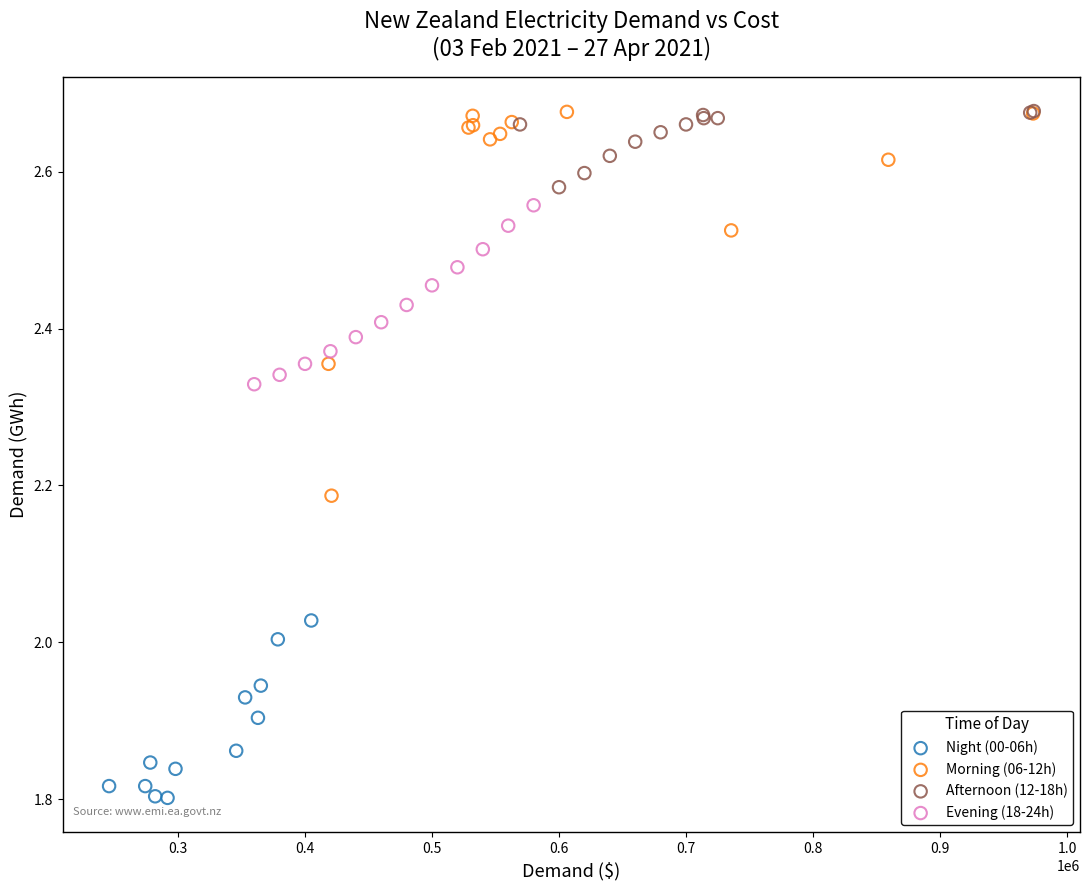

Which series has the largest Y range (max minus min)?

Morning (06-12h)